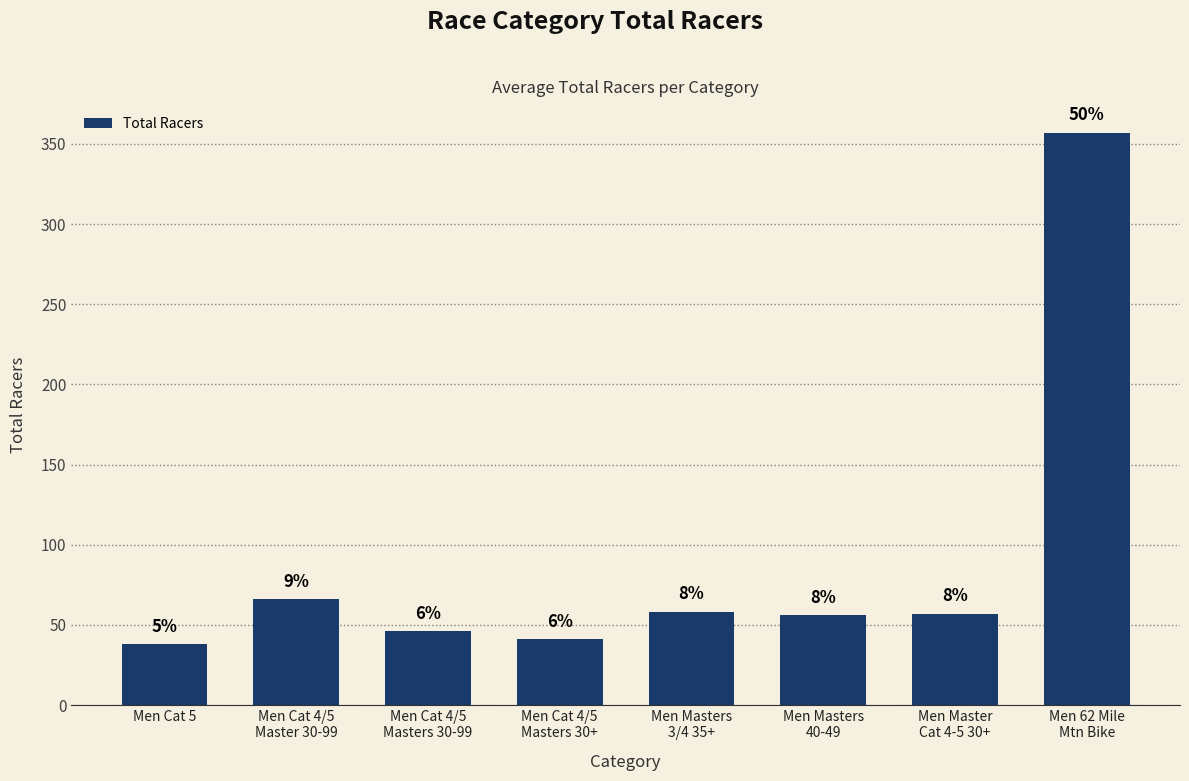

Rank the categories by value from lowest to highest.

Men Cat 5, Men Cat 4/5
Masters 30+, Men Cat 4/5
Masters 30-99, Men Masters
40-49, Men Master
Cat 4-5 30+, Men Masters
3/4 35+, Men Cat 4/5
Master 30-99, Men 62 Mile
Mtn Bike